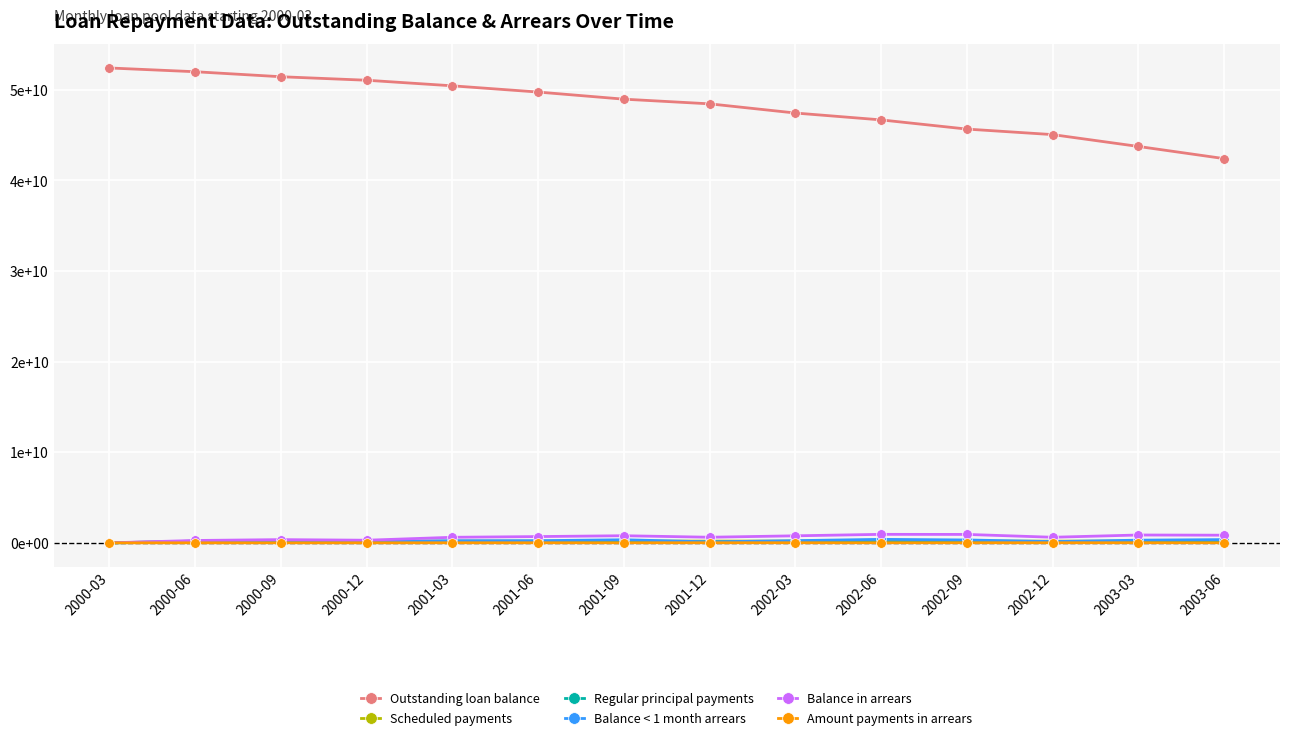

The value of Balance in arrears at 2000-09 is 354984195. True or false?

True